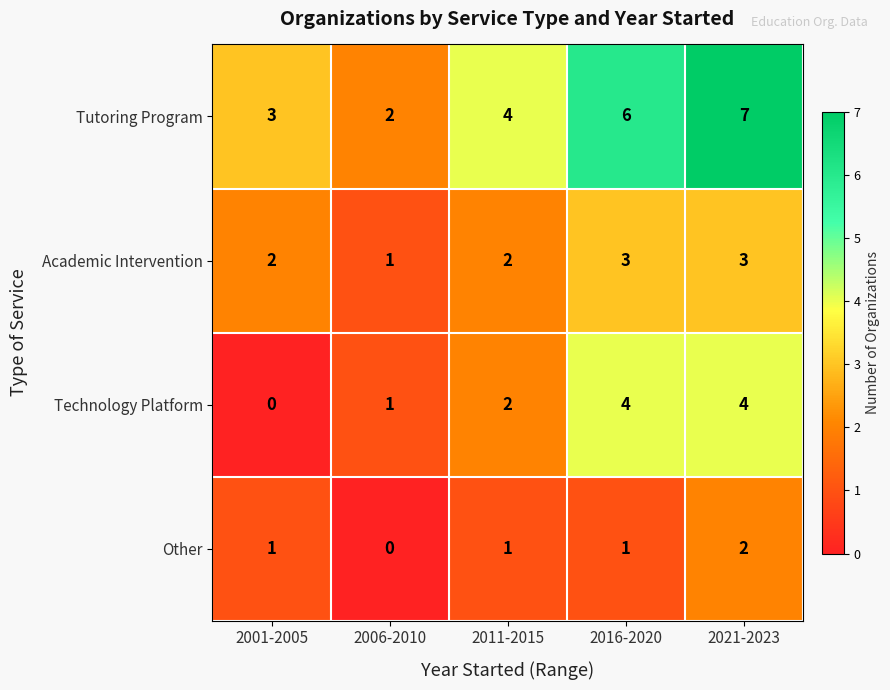

What is the difference between the second highest and minimum values in the Technology Platform series?

4